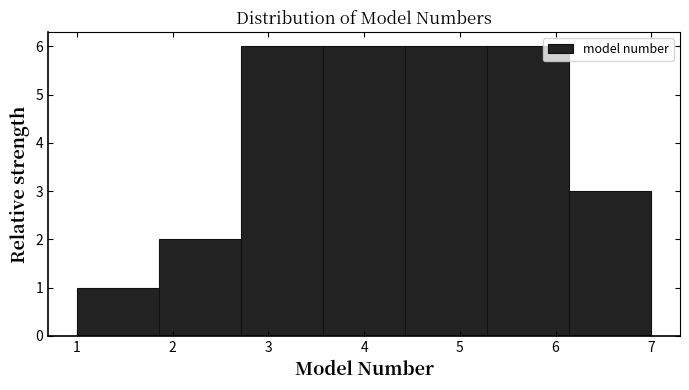

Reading left to right, transcribe this chart: for each bar, give the range it covers on the x-axis and its height. Neither the bar edges nor the heights are printed on the chart, so give them approximately, as read against the axes.

1.0 to 1.9: 1
1.9 to 2.7: 2
2.7 to 3.6: 6
3.6 to 4.4: 6
4.4 to 5.3: 6
5.3 to 6.1: 6
6.1 to 7.0: 3